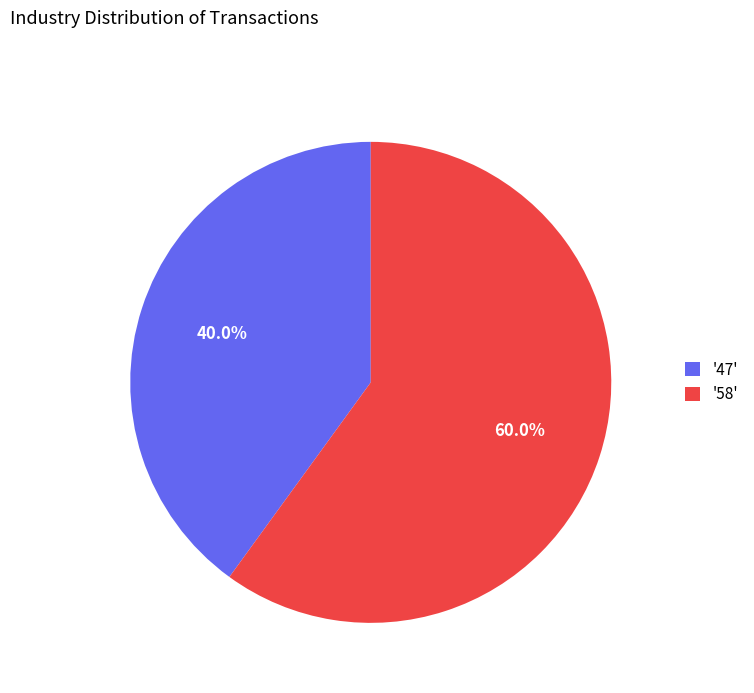

What is the ratio of the value at '47' to the value at '58'?

0.7